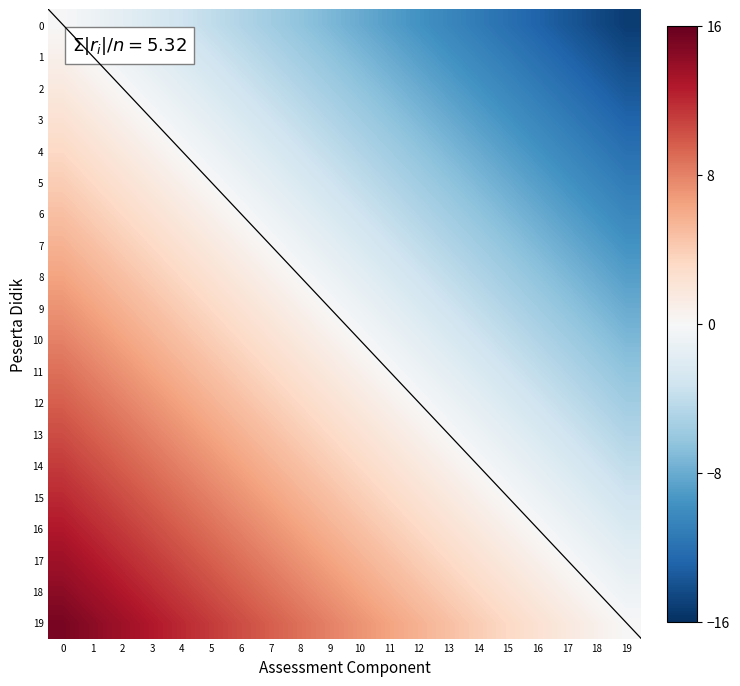

What is the total value across all series at 8?

24.0